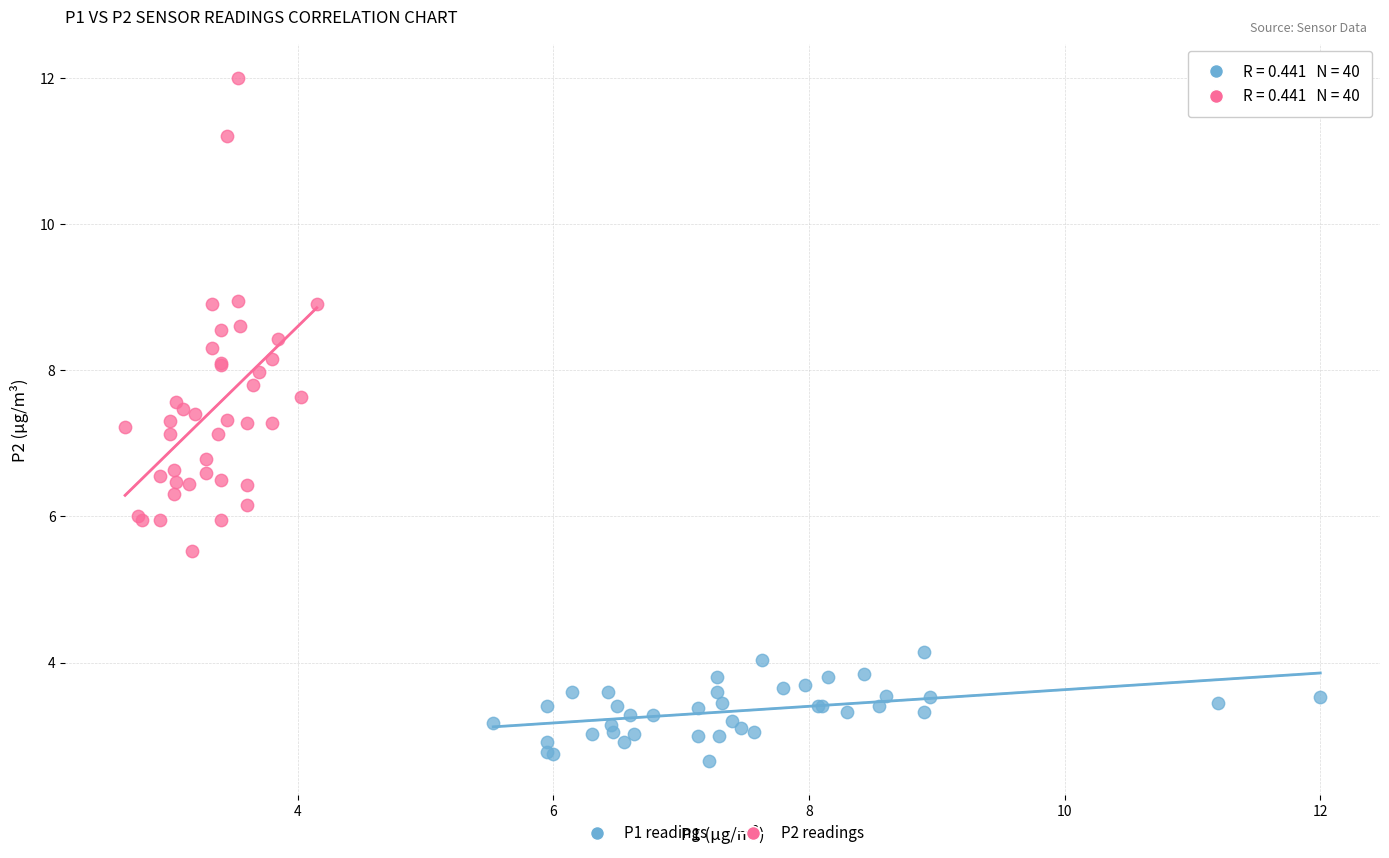

Which series contains the lowest Y value?

P1 readings